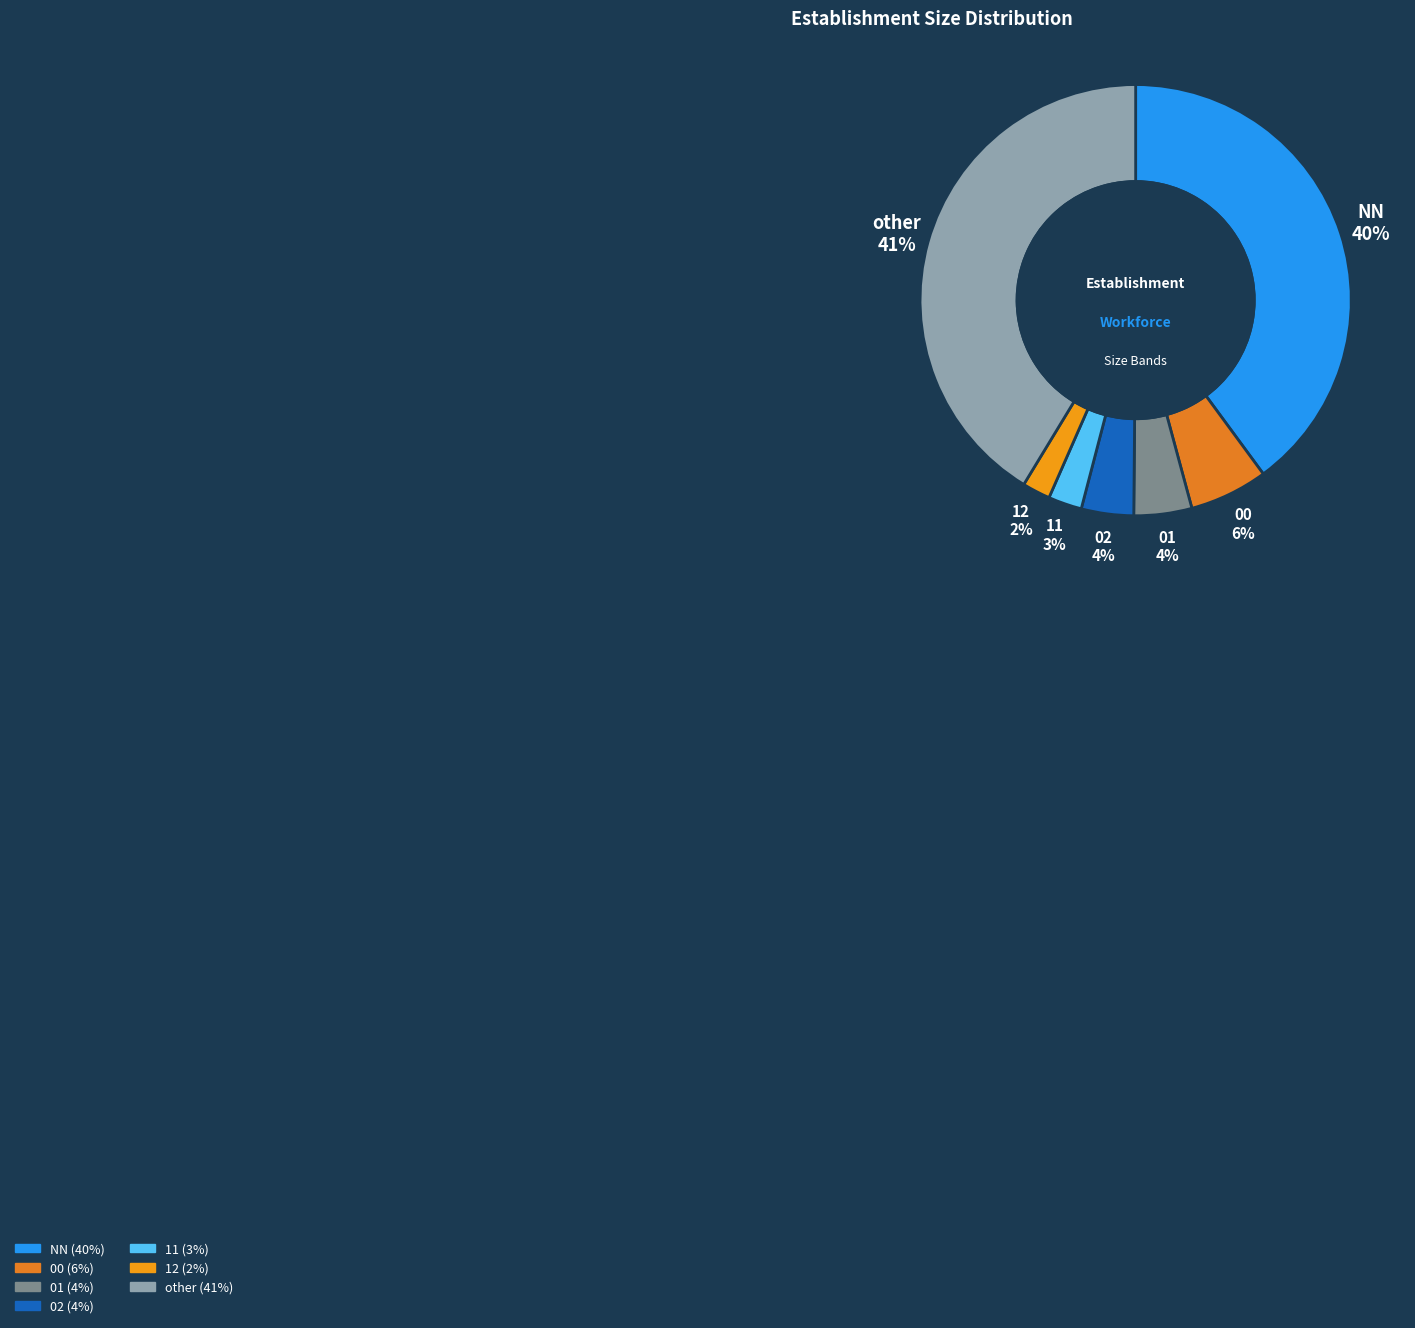

What is the ratio of the value at 02 to the value at 00?

0.7